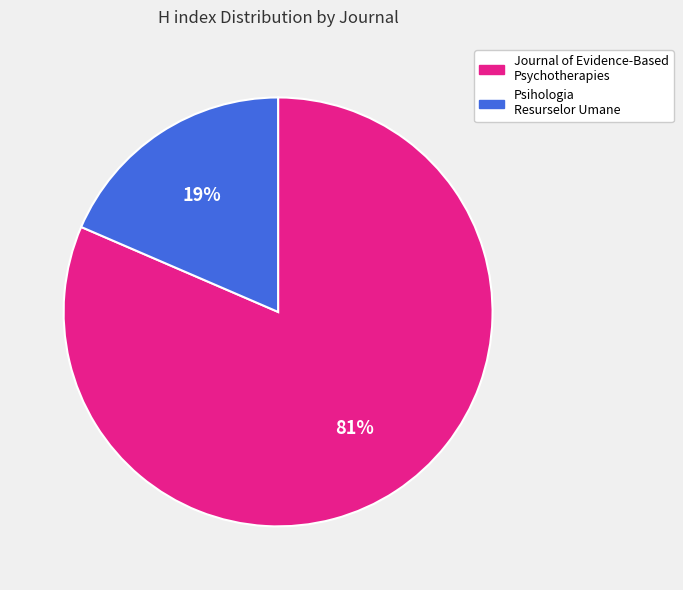

Is the sum of Journal of Evidence-Based Psychotherapies and Psihologia Resurselor Umane greater than half?

Yes